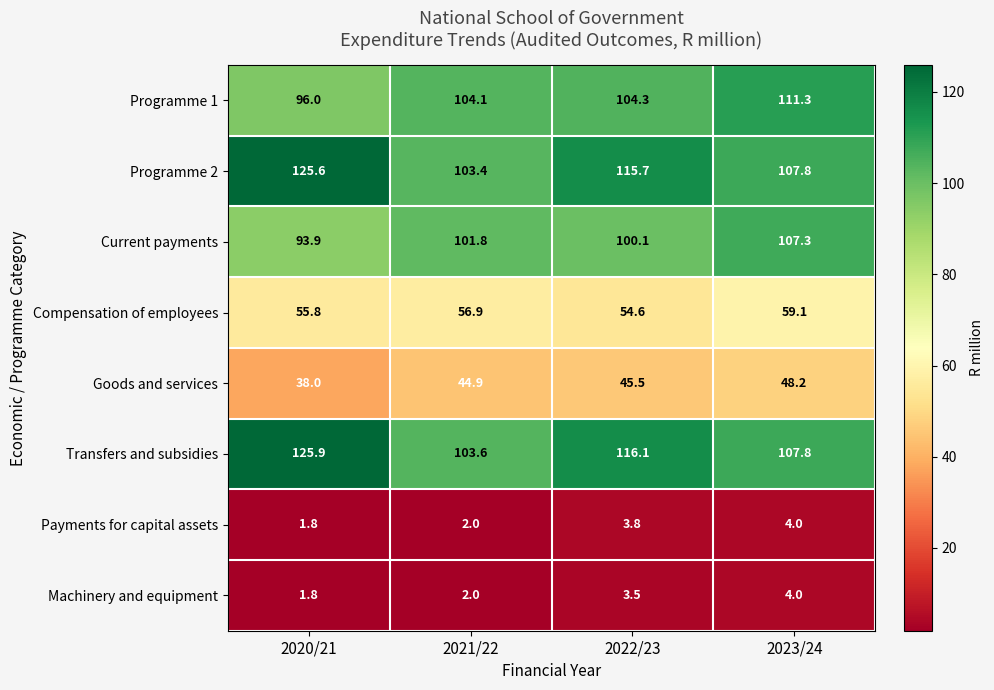

How many series are shown in this chart?

8